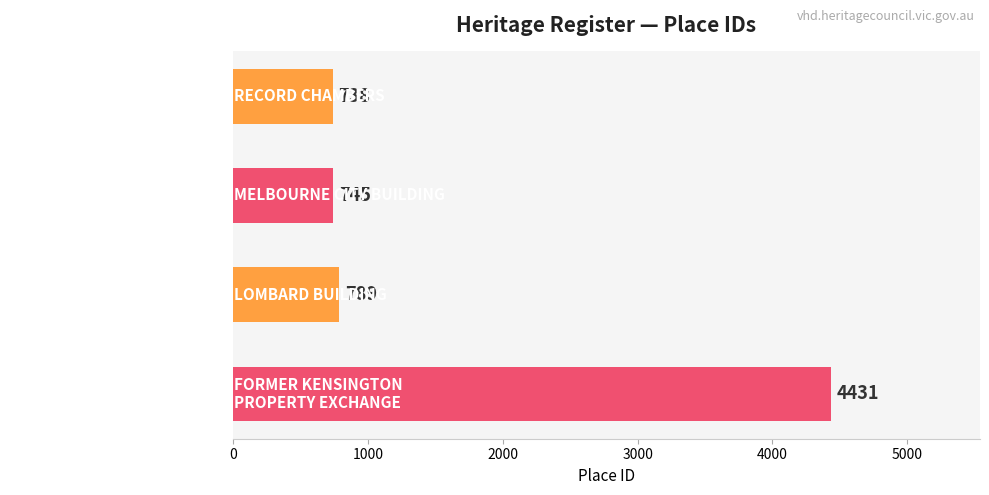

Reading bottom to top, list all the values displayed in this chart.

4431	789	745	738